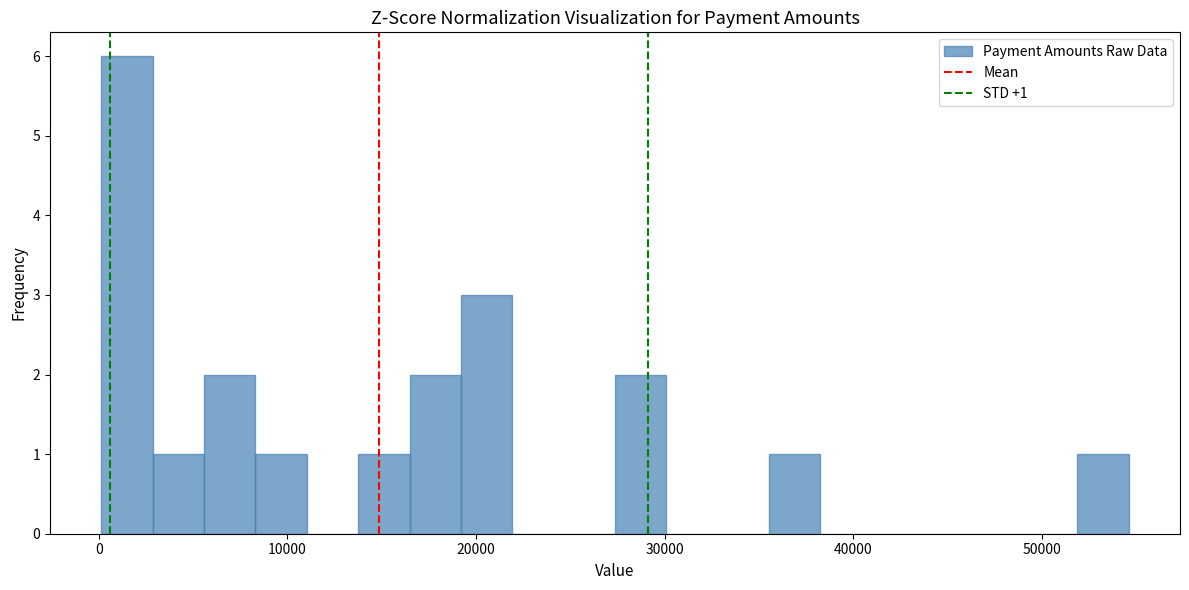

Read against the x-axis, roughly where is the centre of the tallest bar?

1000